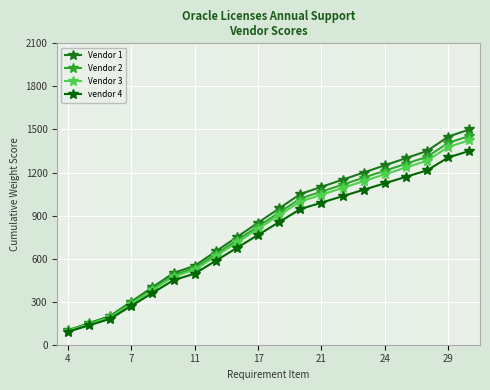

Is this an area chart (filled region under the line)?

No